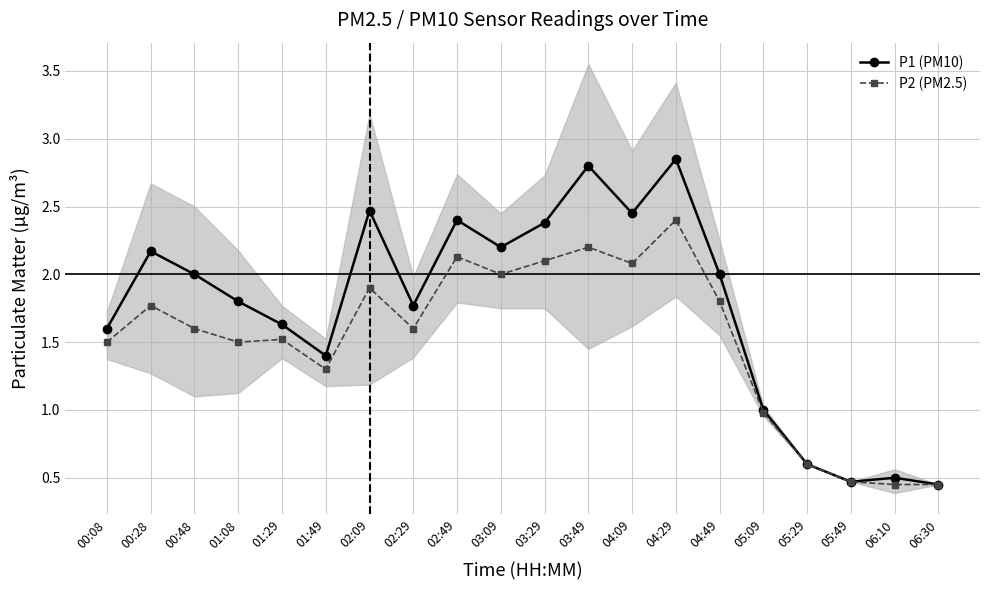

True or false: P2 (PM2.5) and P1 (PM10) cross at least once.

False